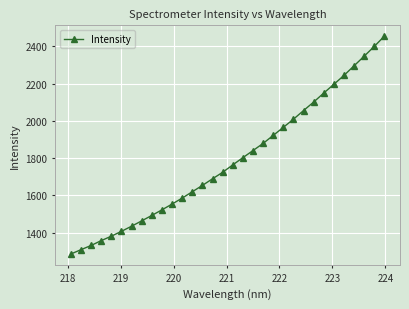

What is the minimum value shown in the chart?

1284.5